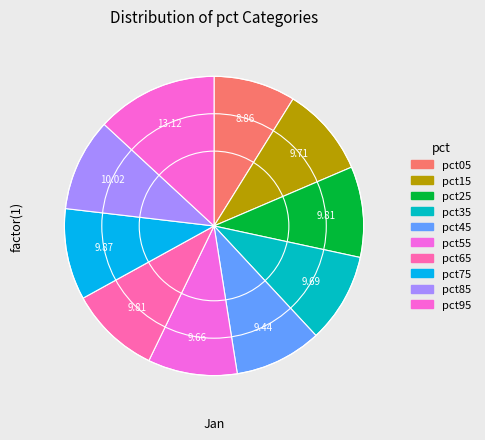

What percentage is the pct25 slice, to the nearest percent?

10%